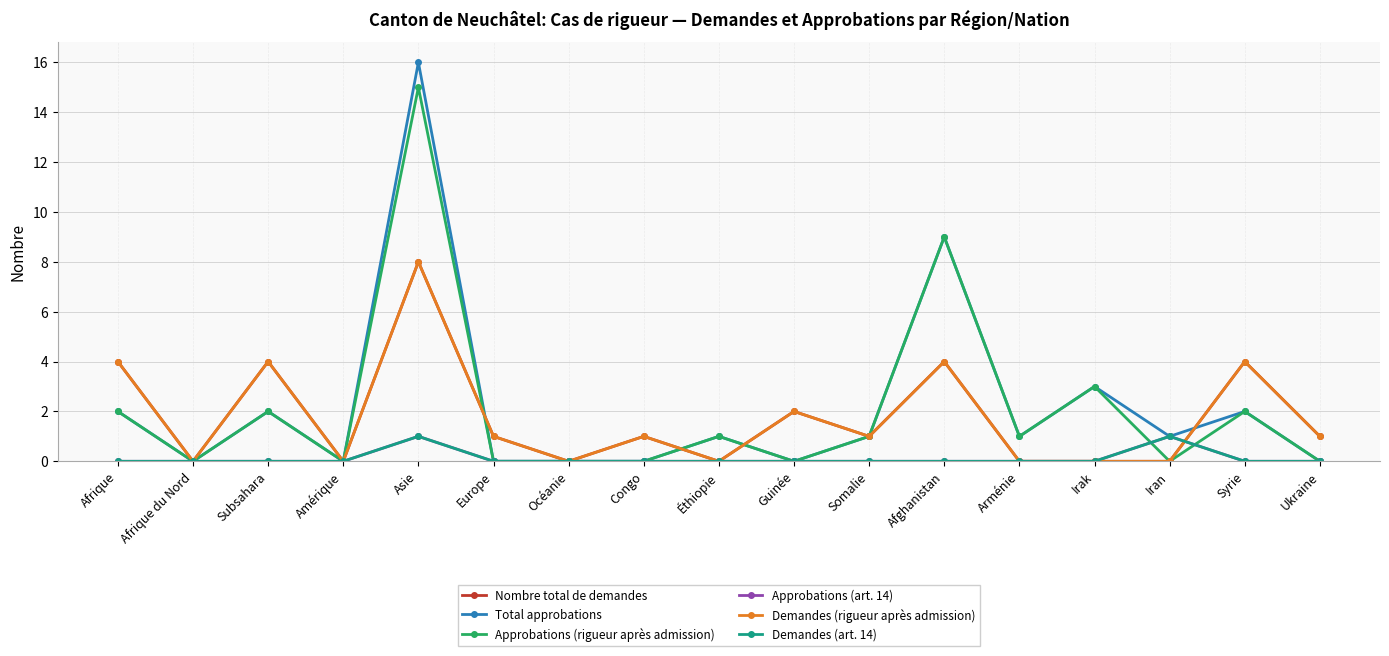

Where does the Demandes (rigueur après admission) series first go above 1?

Afrique